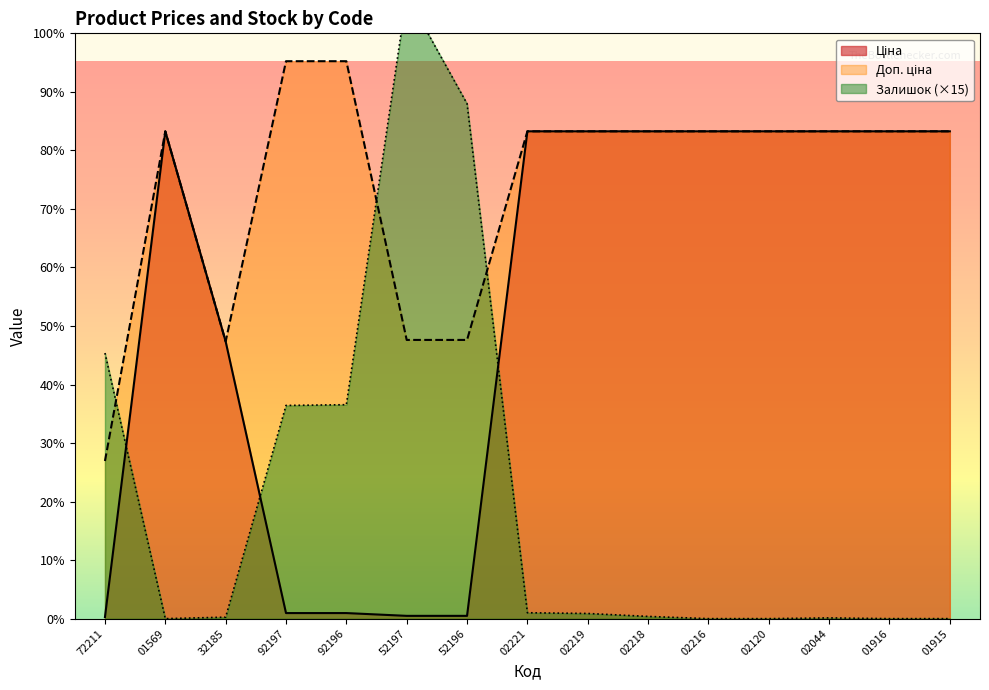

How many lines are shown in the chart?

3